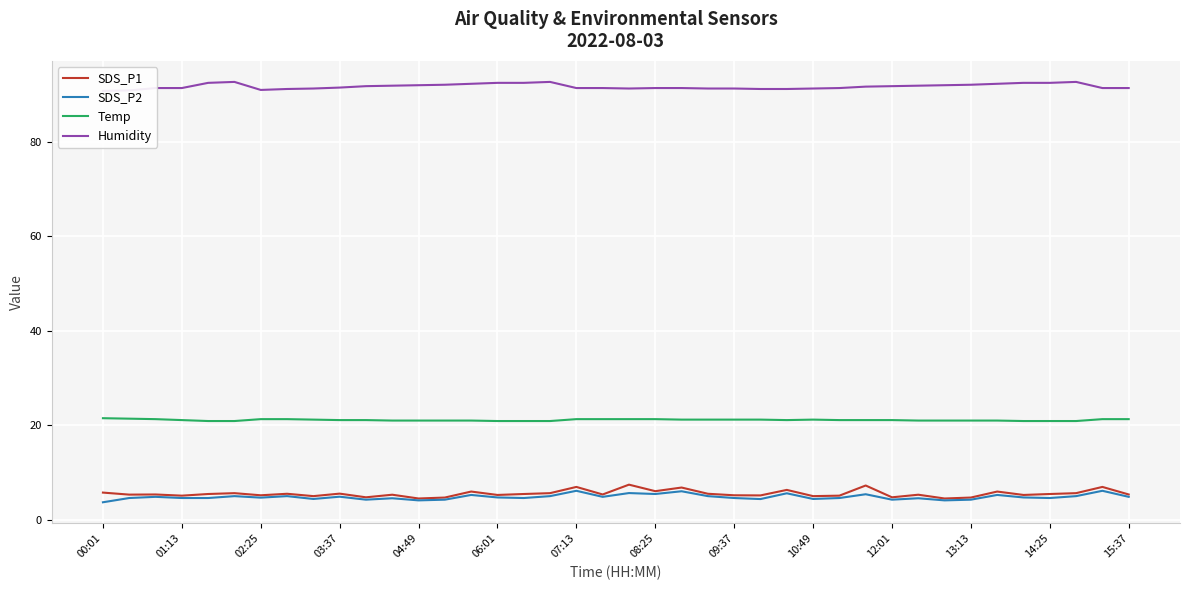

What is the value of the Humidity point at the 31st from the left?

91.8